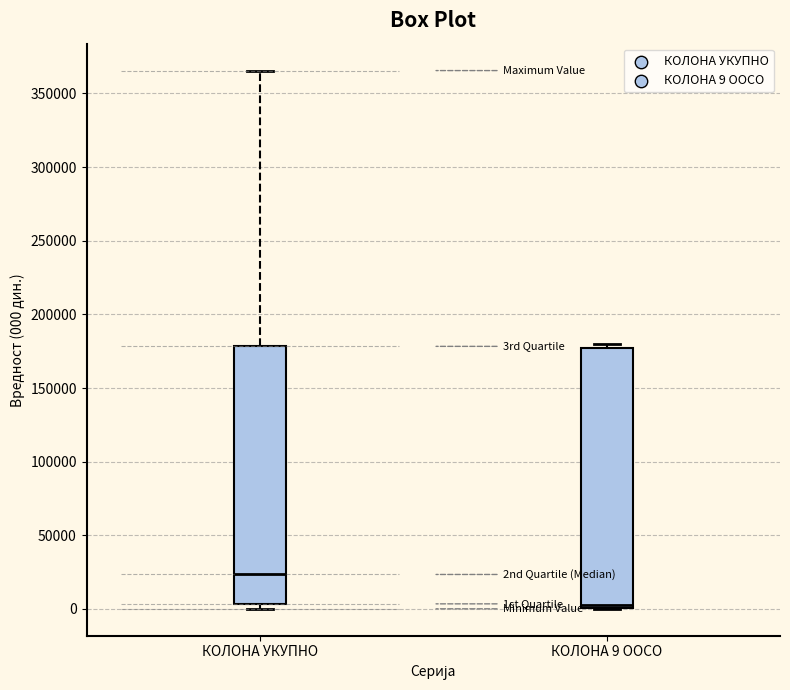

Reading left to right, transcribe this box plot: for each box, give where its median line is, the range the box spans, and where its two whiskers end, as read against the y-axis. The values are not printed on the chart, so give them approximately, as read against the axis.

КОЛОНА УКУПНО: median 25000, box 5000 to 180000, whiskers 0 to 365000
КОЛОНА 9 ООСО: median 5000, box 0 to 175000, whiskers 0 to 180000